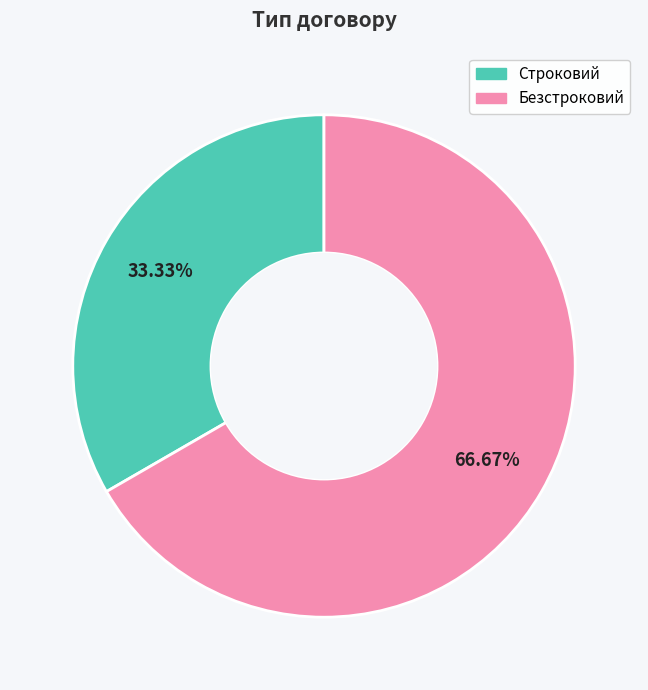

Rank the categories by value from highest to lowest.

Безстроковий, Строковий